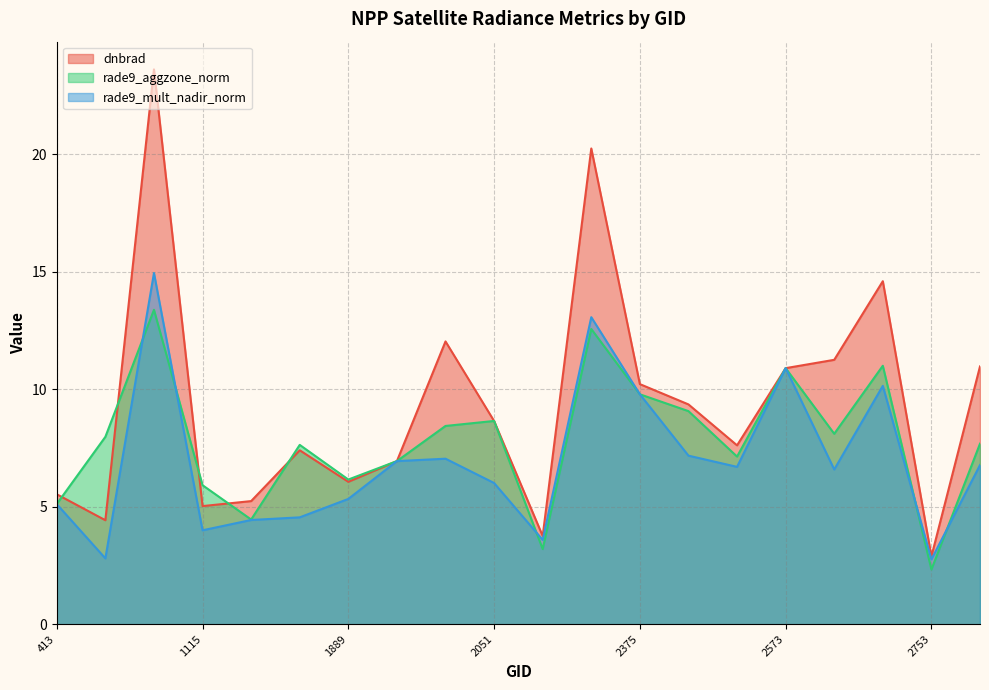

What is the label of the 7th point from the right?

2510